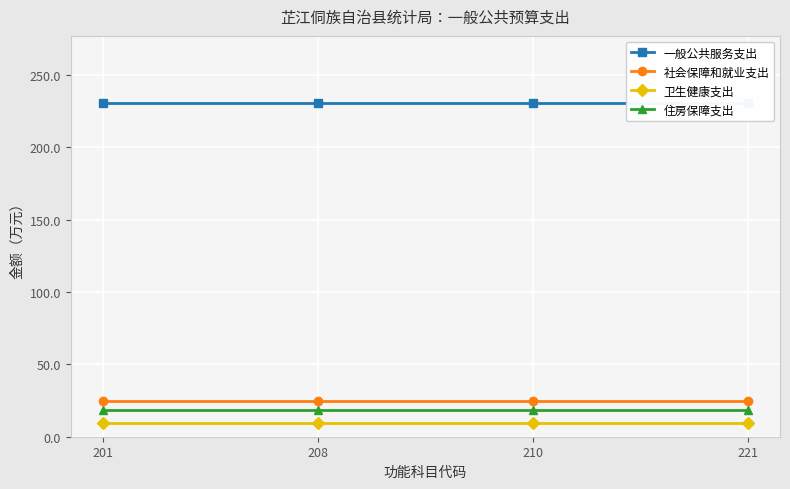

Rank the series by their maximum value, from highest to lowest.

一般公共服务支出, 社会保障和就业支出, 住房保障支出, 卫生健康支出